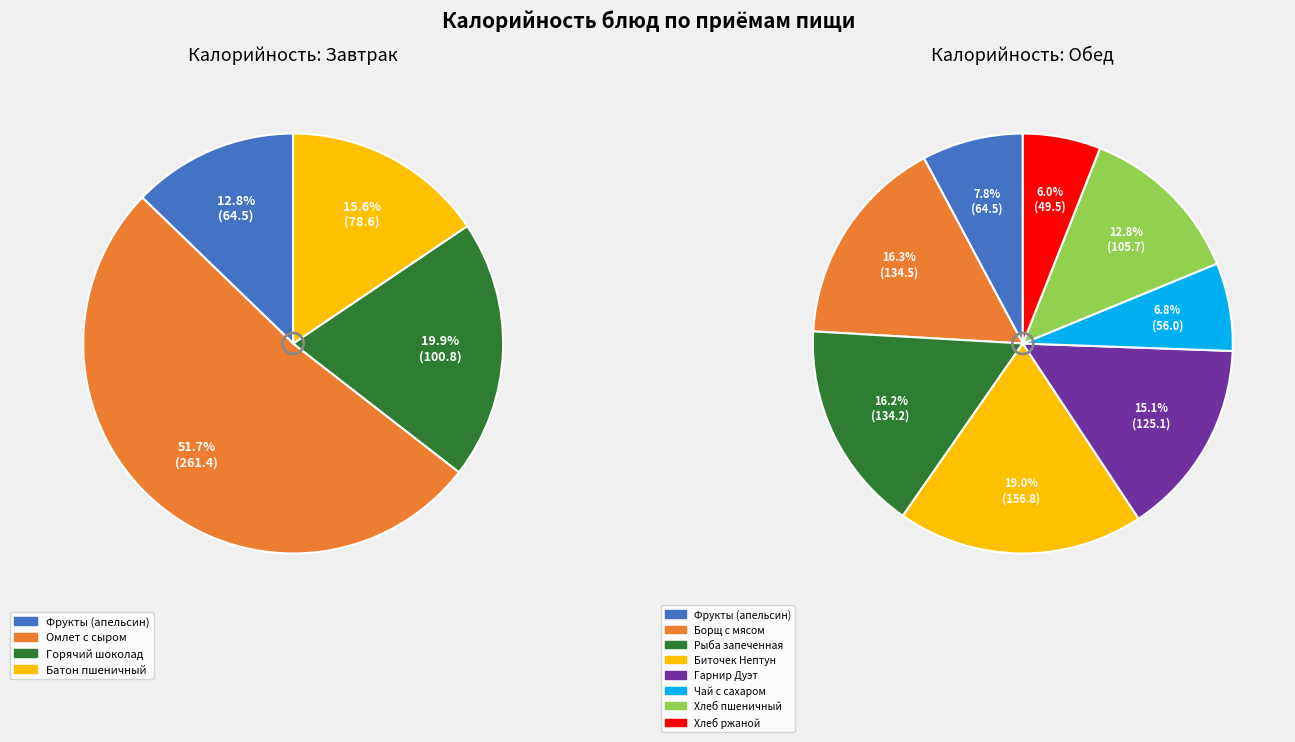

Approximately how many times larger is the value at Рыба запеченная compared to Хлеб пшеничный?

1.3